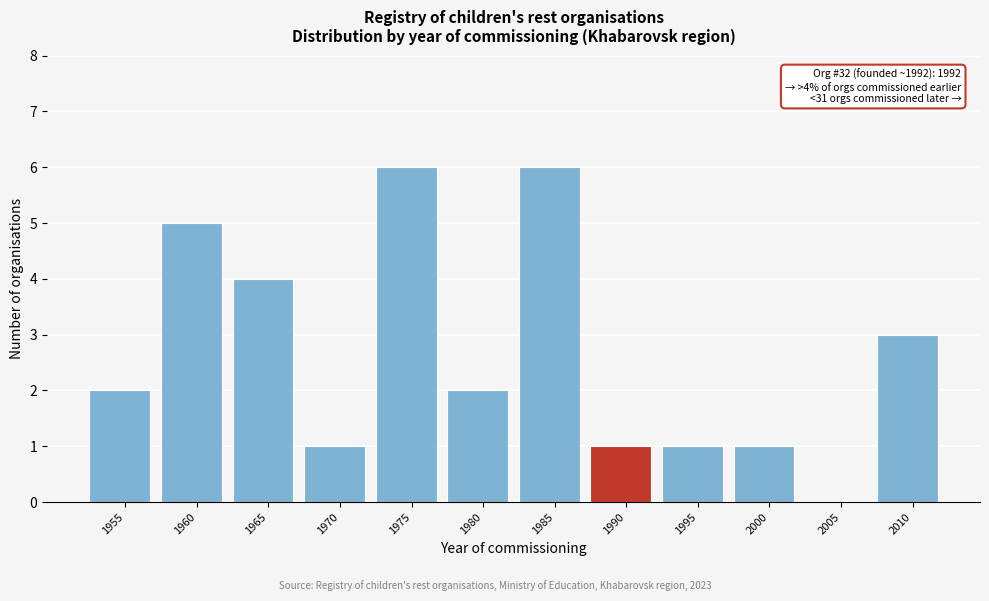

Reading right to left, list all the values displayed in this chart.

2010=3	2005=0	2000=1	1995=1	1990=1	1985=6	1980=2	1975=6	1970=1	1965=4	1960=5	1955=2